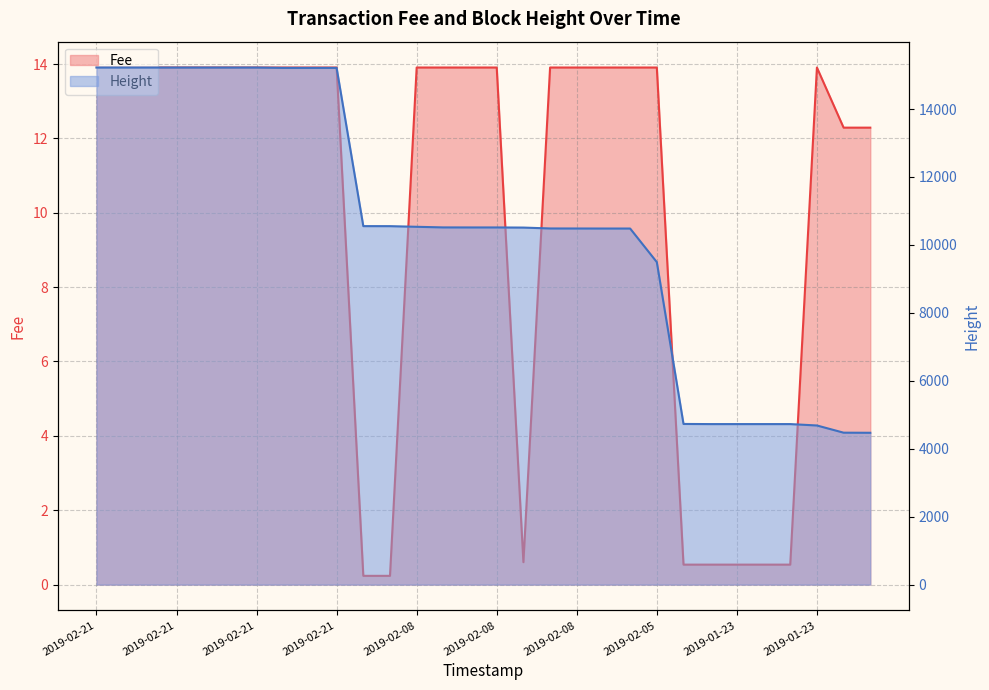

What is the value of the Height point at the 6th from the left?

15222.0